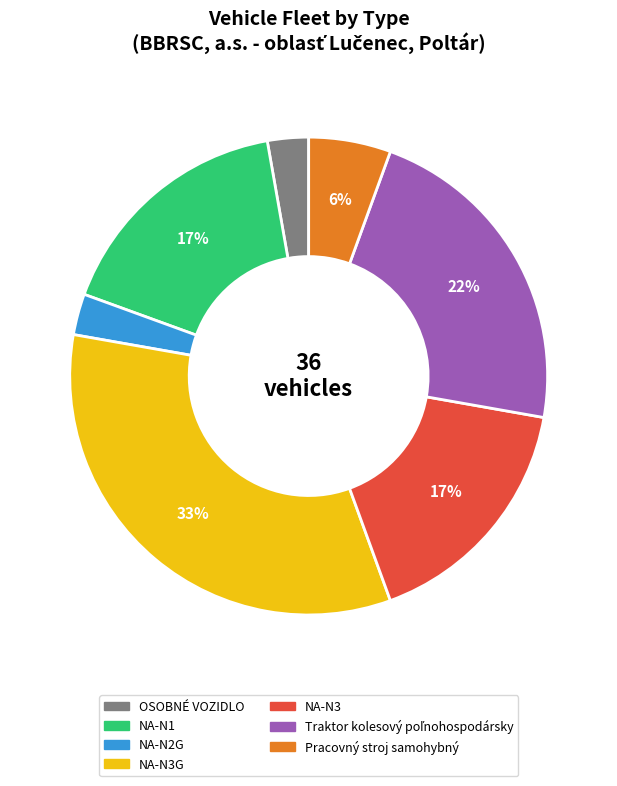

To the nearest percent, what is the average slice percentage?

14%